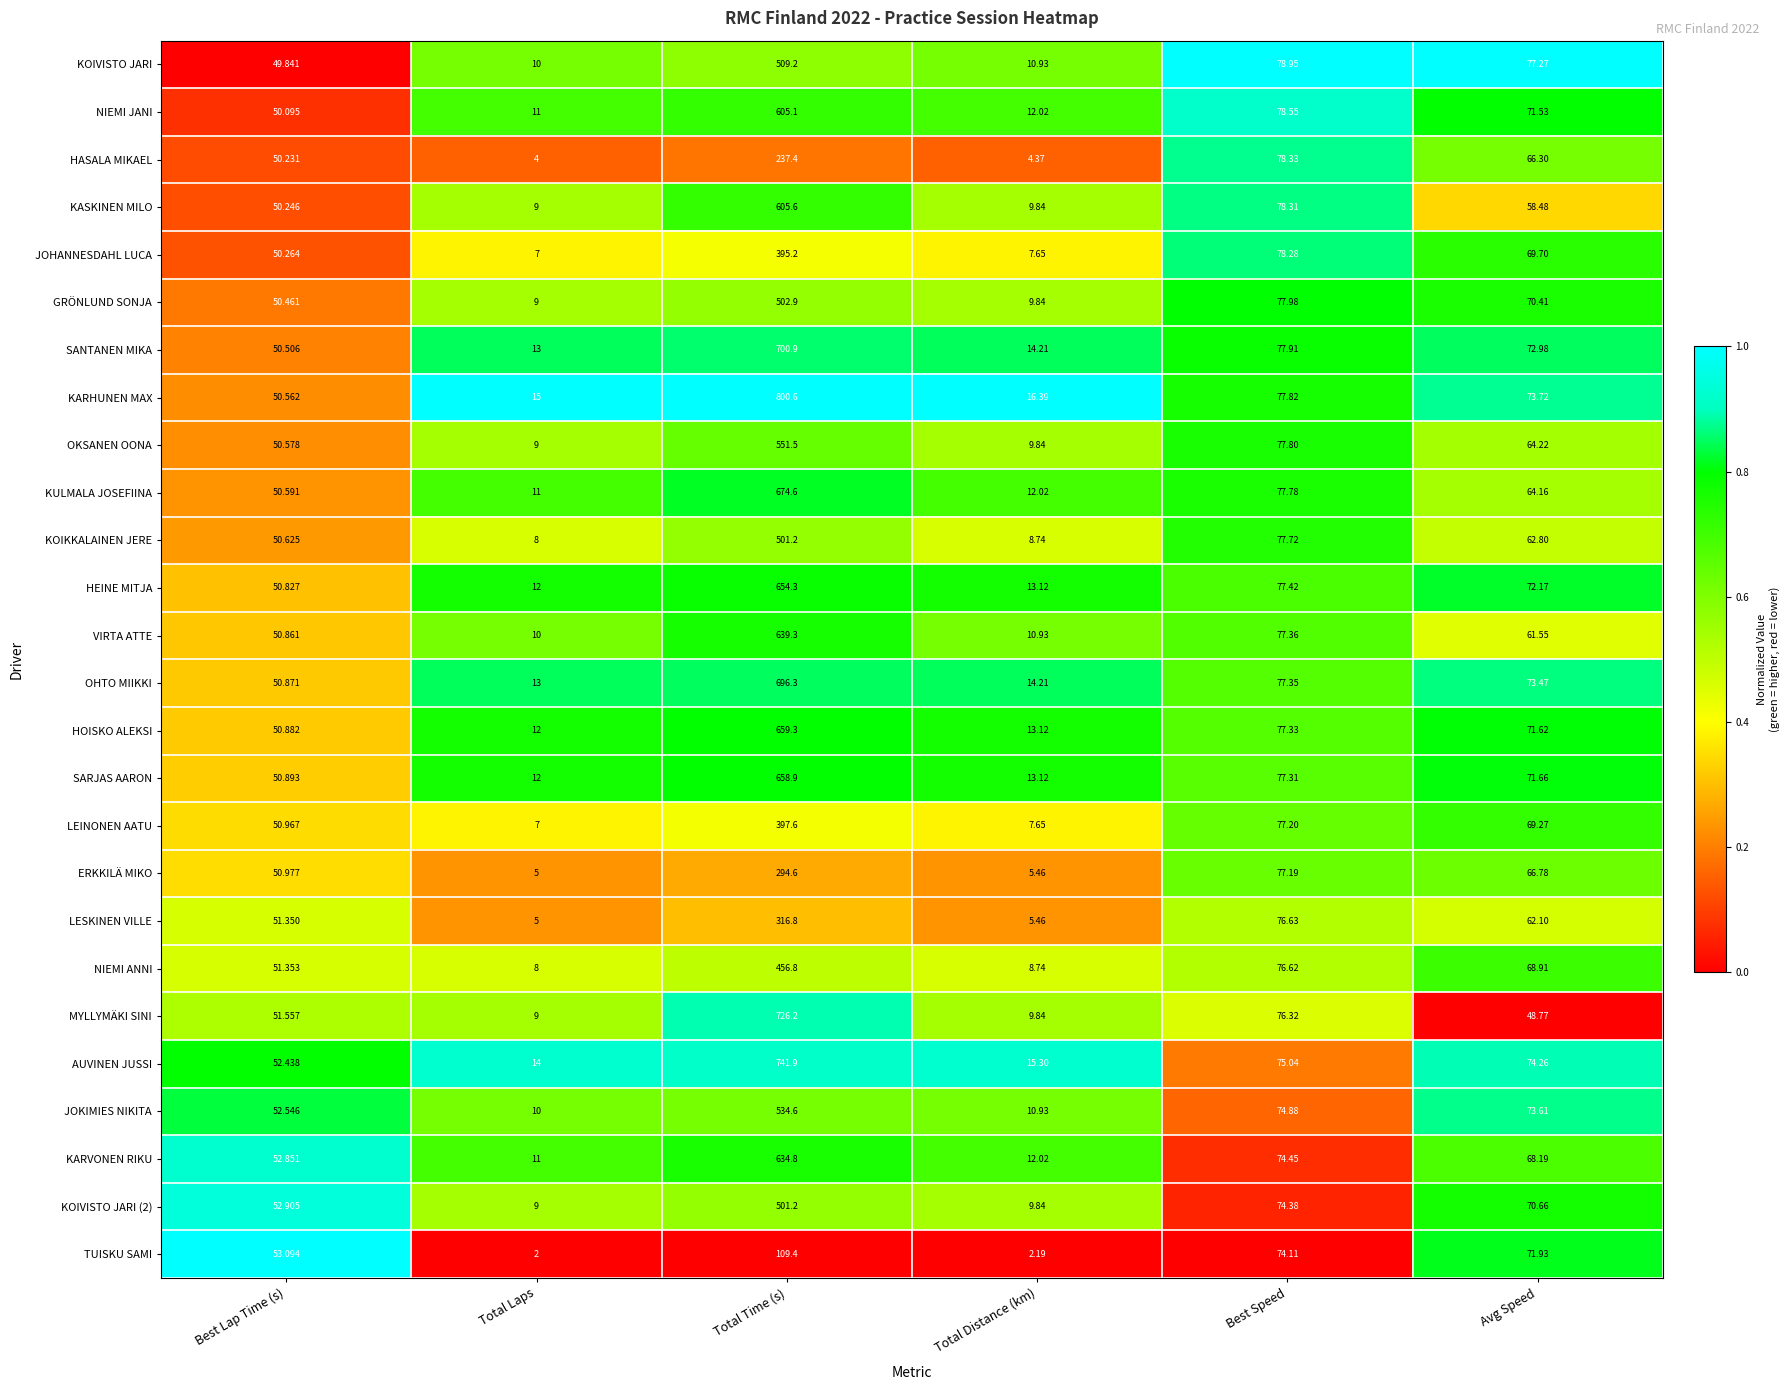

Which category has the lowest value across all series?

Total Laps